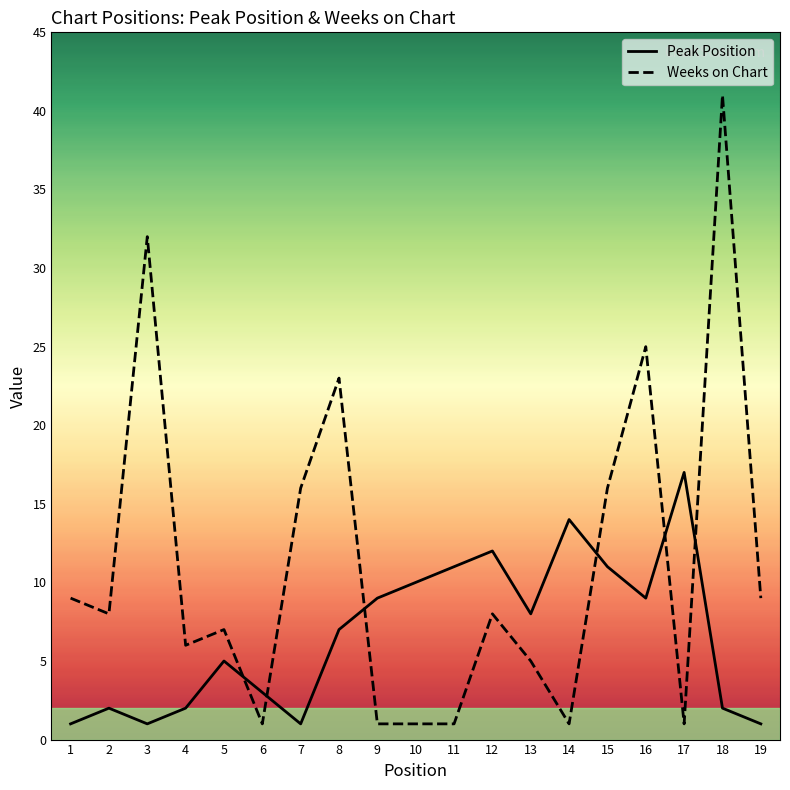

What is the value of the Peak Position point at the 13th from the left?

8